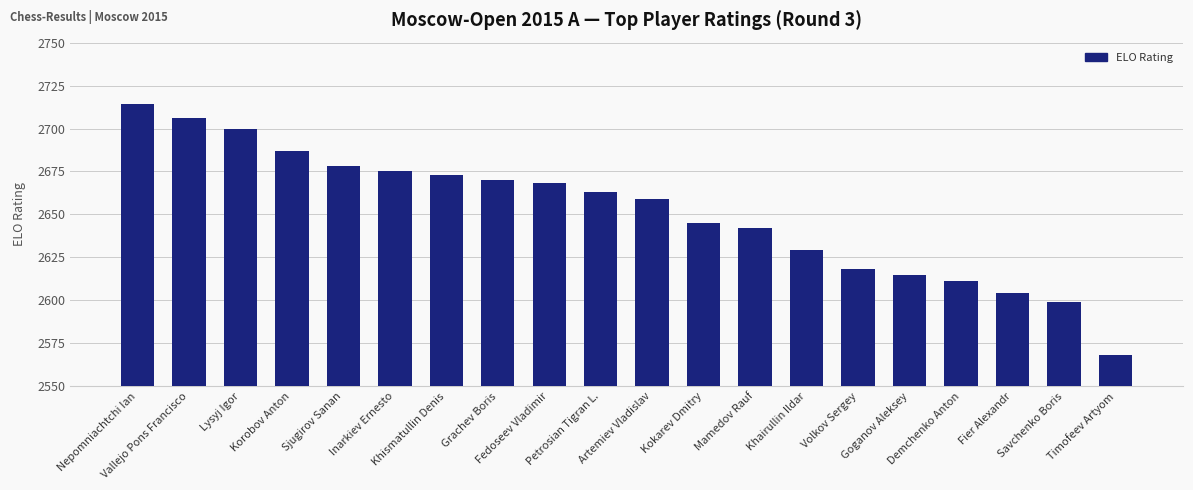

List the labels in order of value, smallest first.

Timofeev Artyom, Savchenko Boris, Fier Alexandr, Demchenko Anton, Goganov Aleksey, Volkov Sergey, Khairullin Ildar, Mamedov Rauf, Kokarev Dmitry, Artemiev Vladislav, Petrosian Tigran L., Fedoseev Vladimir, Grachev Boris, Khismatullin Denis, Inarkiev Ernesto, Sjugirov Sanan, Korobov Anton, Lysyj Igor, Vallejo Pons Francisco, Nepomniachtchi Ian